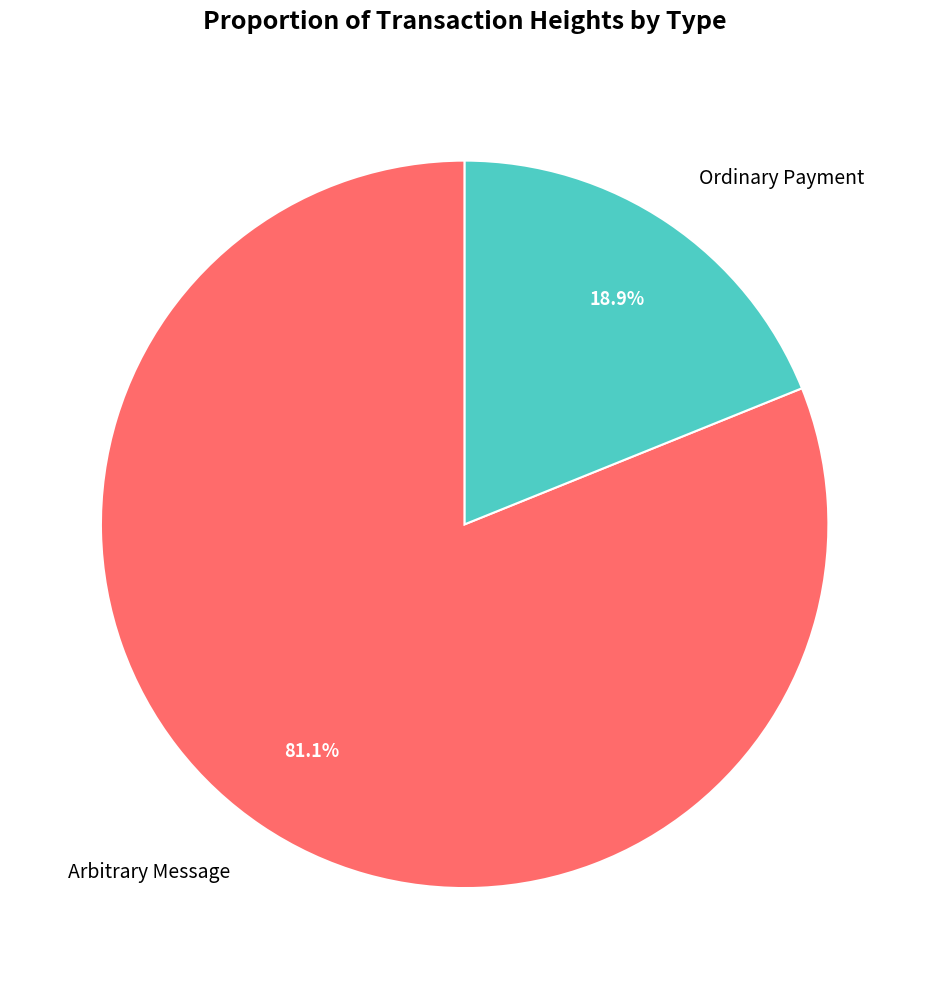

Which category accounts for the majority?

Arbitrary Message